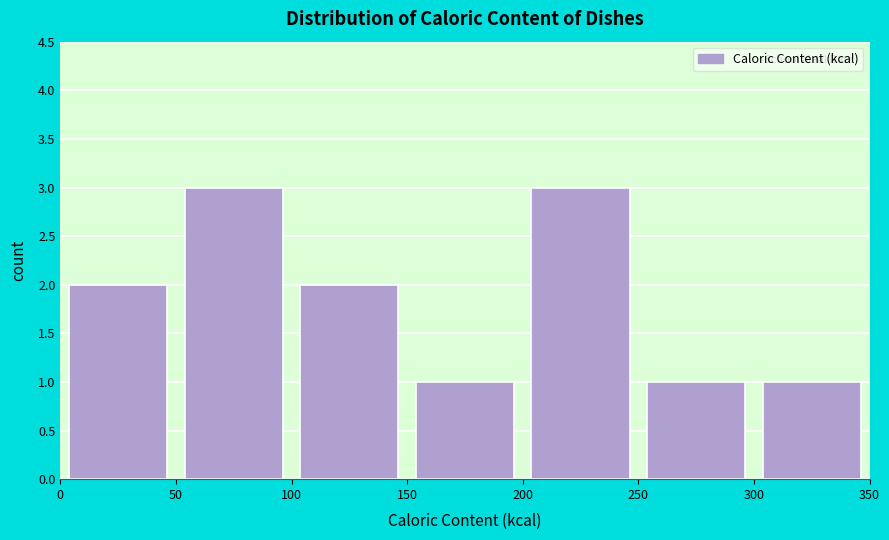

How tall is the bar that spans 200 to 250 on the x-axis? The values are not printed on the chart, so give them approximately, as read against the axis.

3